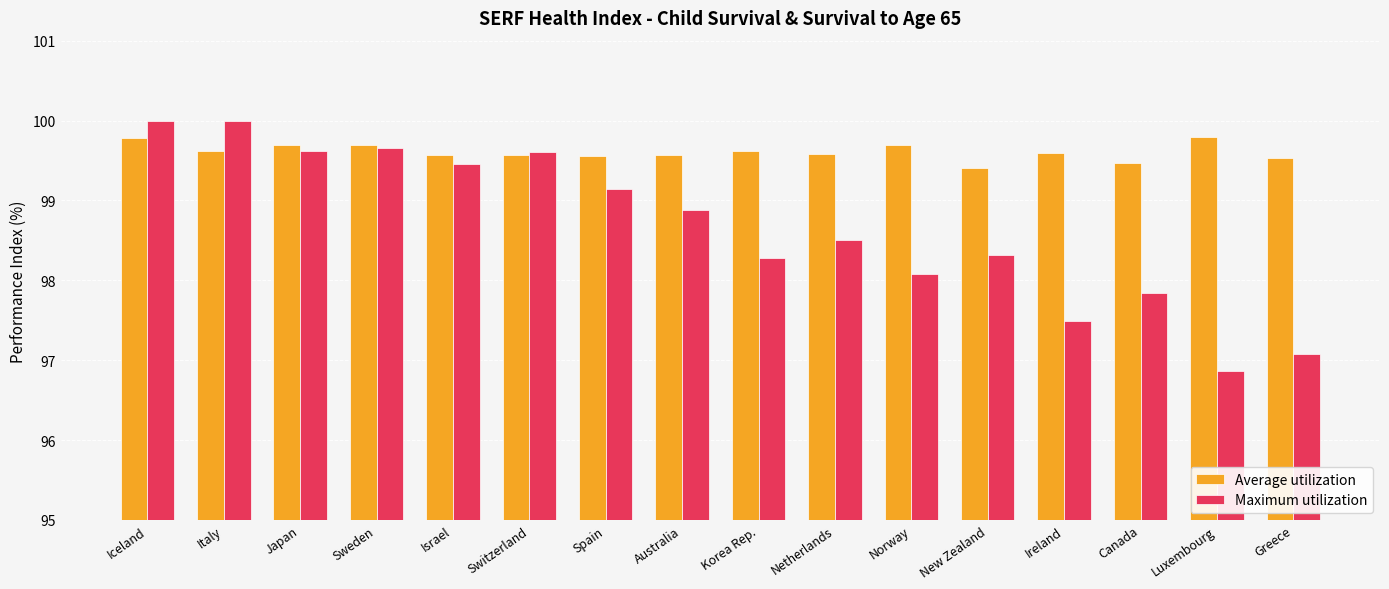

Which series has the largest total across all categories?

Average utilization